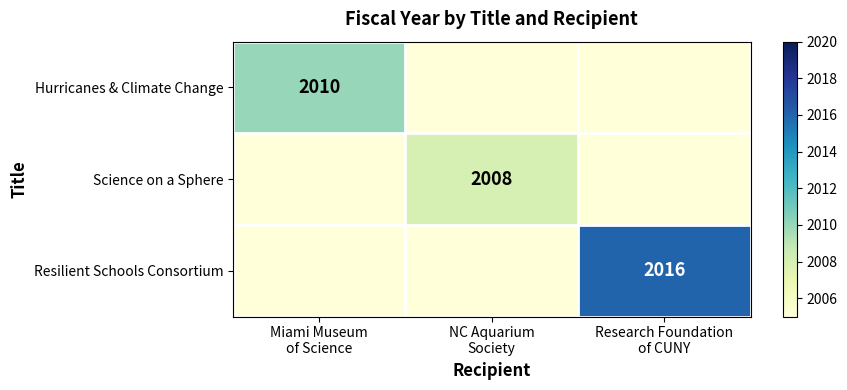

Rank the series at NC Aquarium Society from highest to lowest value.

Hurricanes & Climate Change, Science on a Sphere, Resilient Schools Consortium